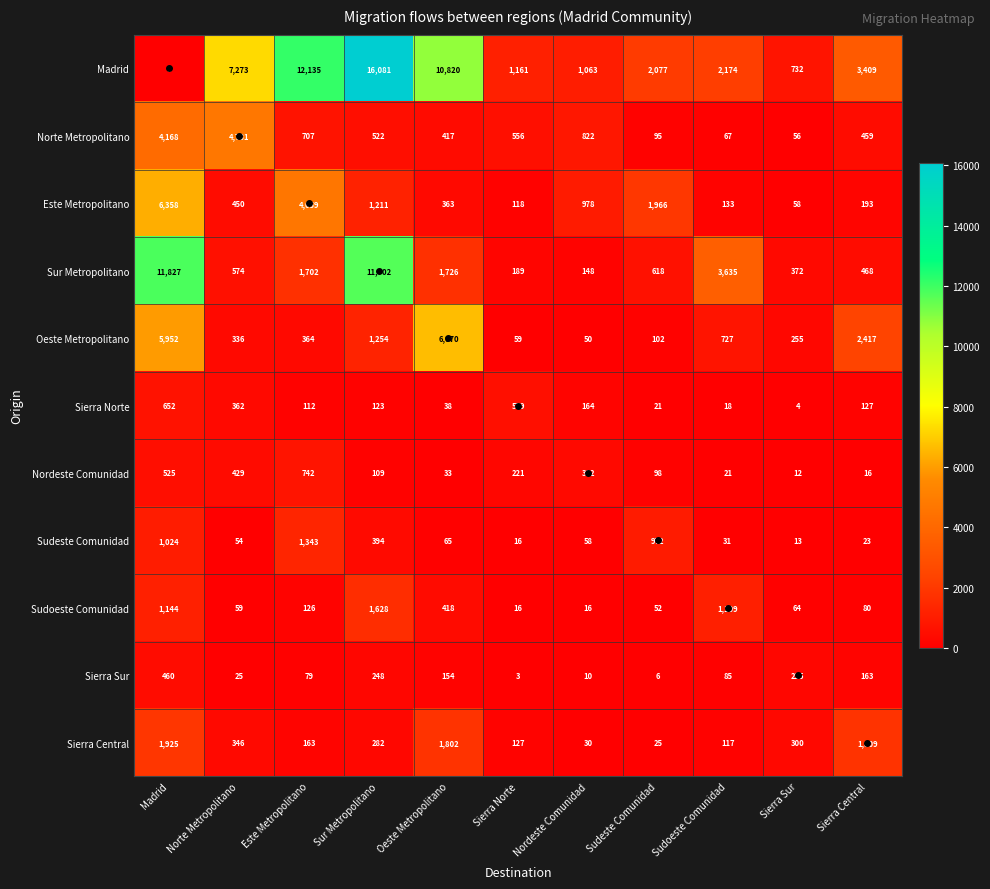

Rank the series by their maximum value, from highest to lowest.

Madrid, Sur Metropolitano, Oeste Metropolitano, Este Metropolitano, Norte Metropolitano, Sierra Central, Sudoeste Comunidad, Sudeste Comunidad, Nordeste Comunidad, Sierra Norte, Sierra Sur